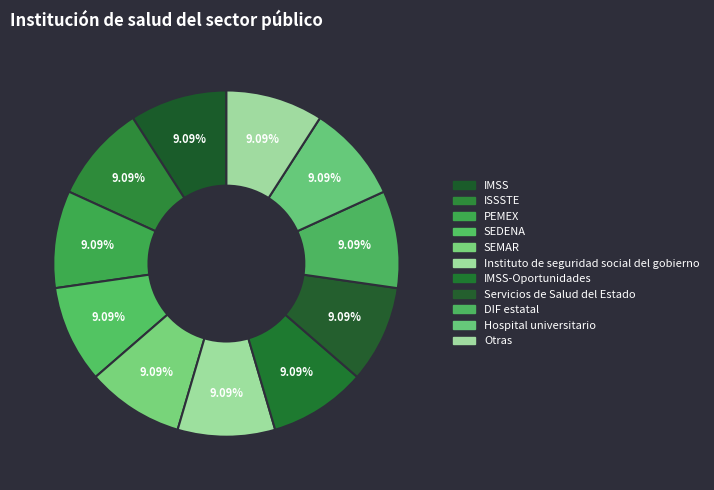

How many segments does this pie chart have?

11